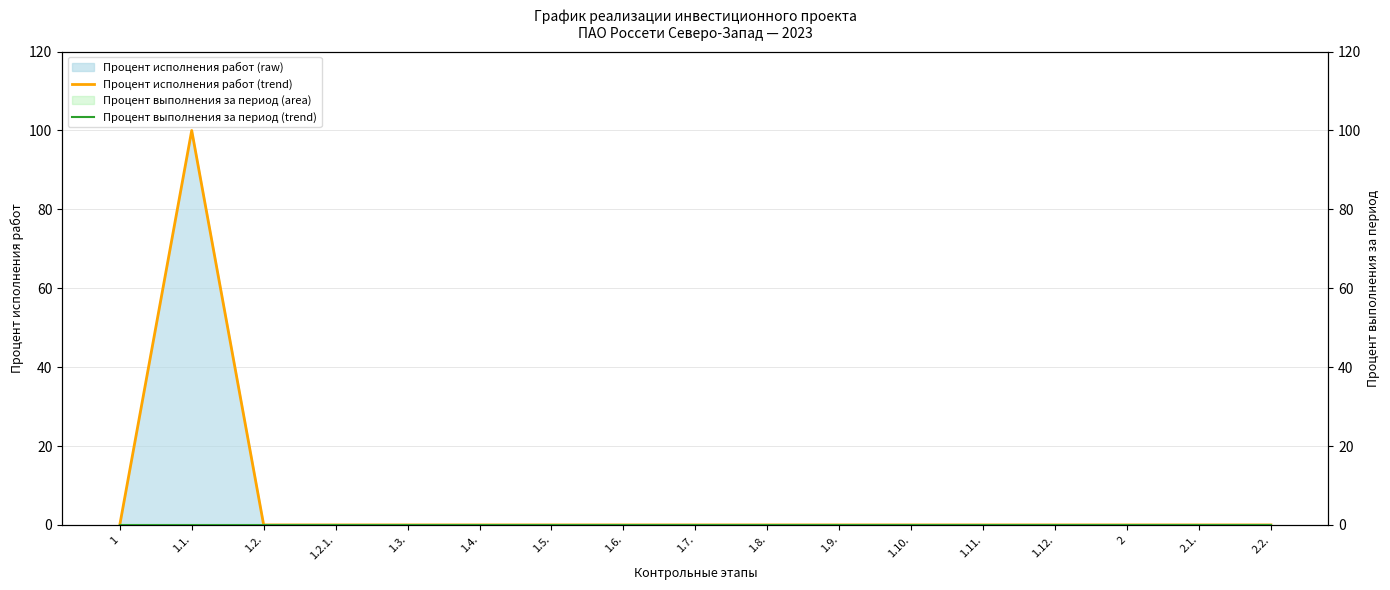

What is the difference between the maximum and second lowest values in the Процент исполнения работ (trend) series?

100